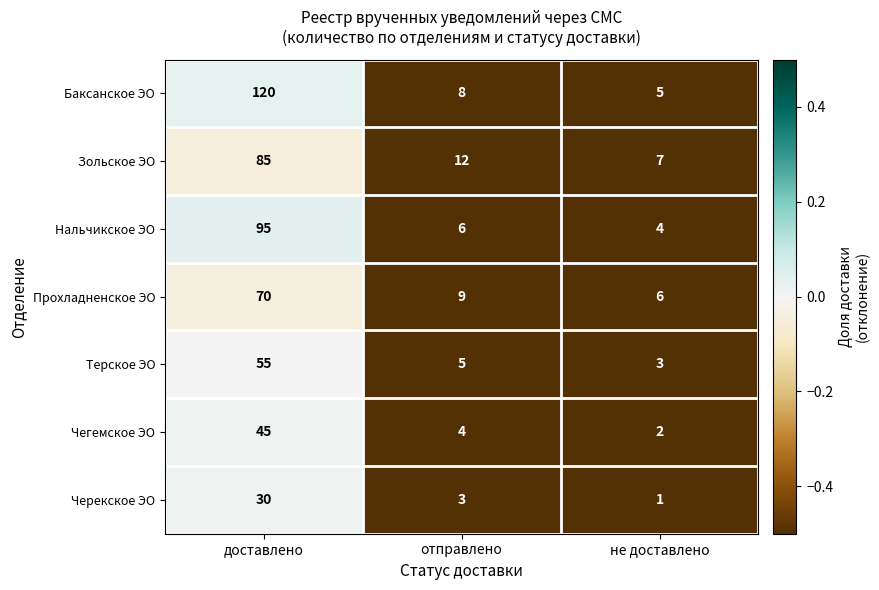

What is the spread (max minus min) of values at отправлено?

9